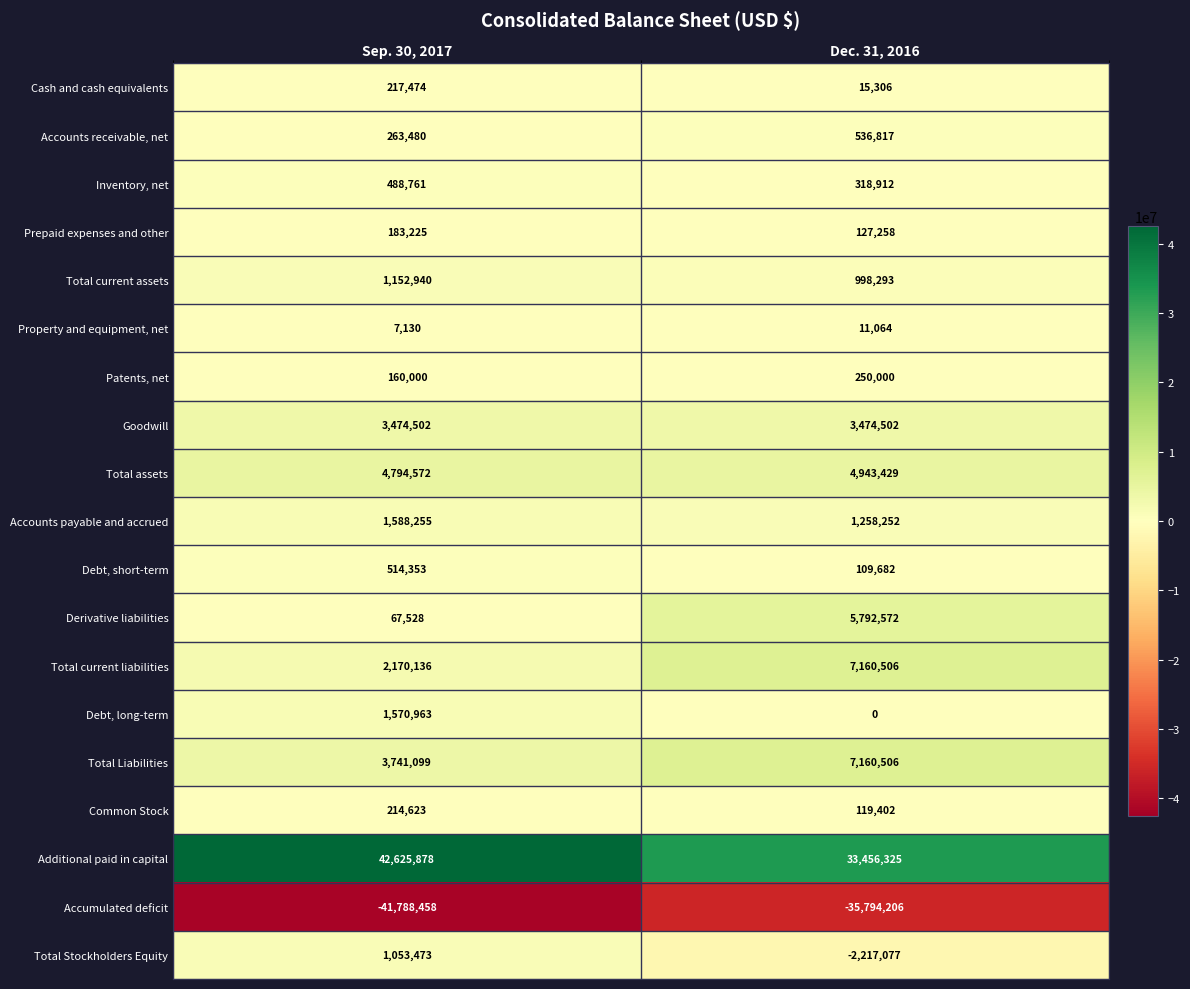

How many distinct data groups are displayed?

19